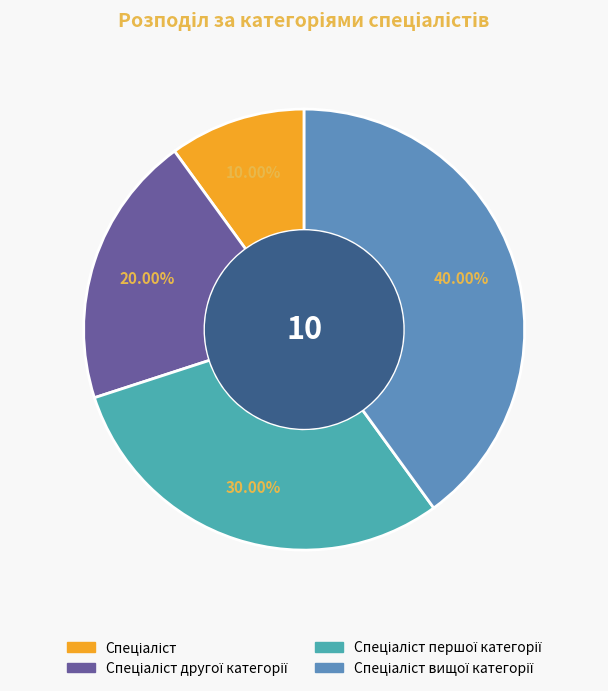

Count the number of slices in the pie.

4